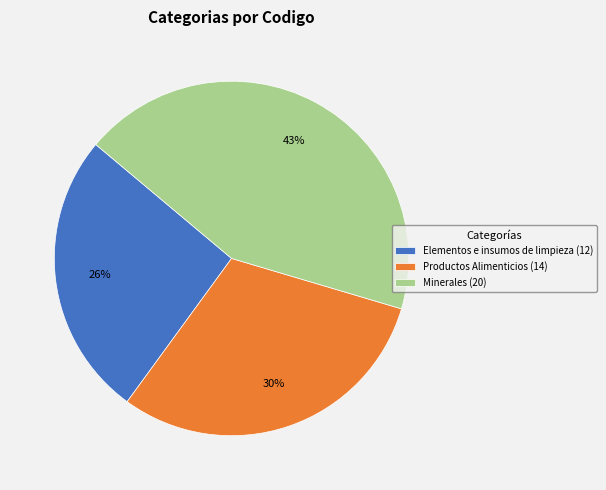

What percentage is the Minerales slice, to the nearest percent?

43%